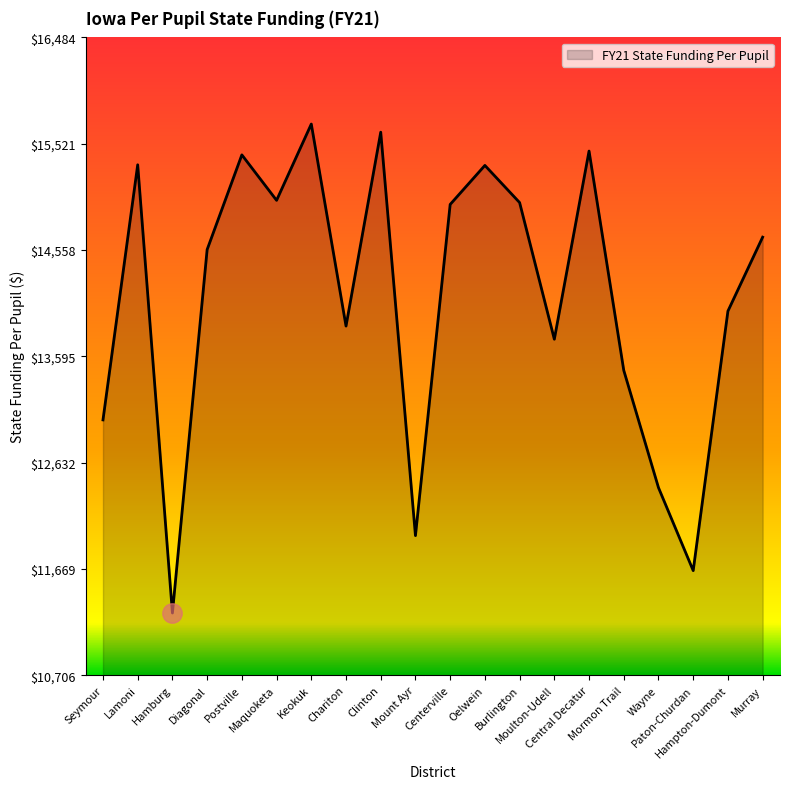

What is the ratio of the value at Keokuk to the value at Chariton?

1.1